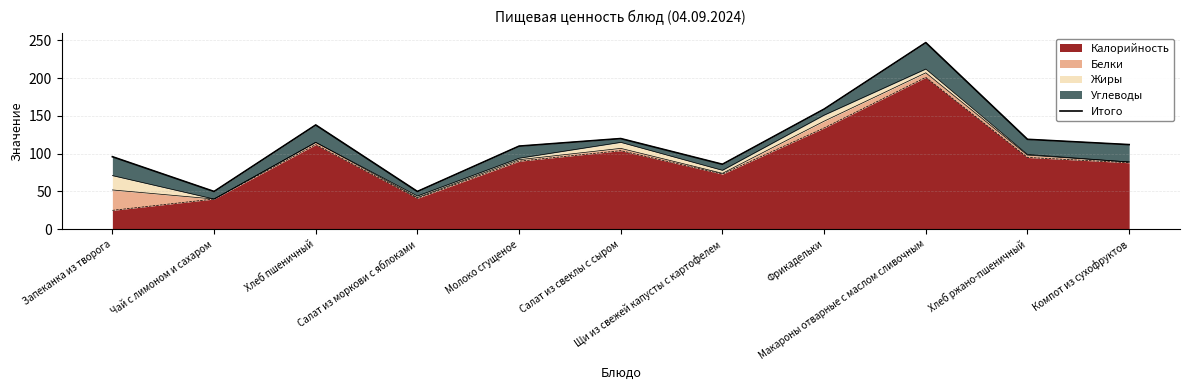

True or false: there are more than 0 points higher than both neighbors.

True